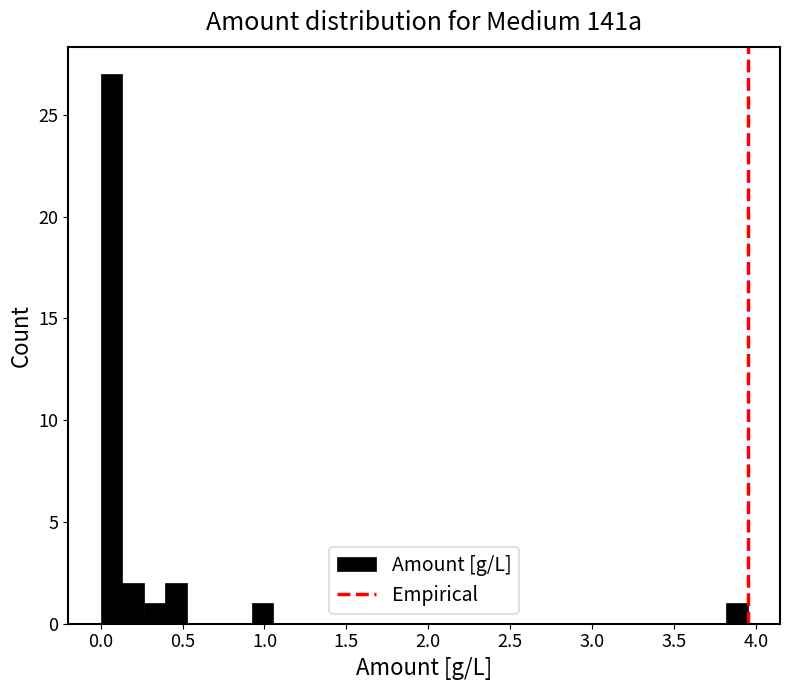

Read against the x-axis, roughly where is the centre of the tallest bar?

0.05